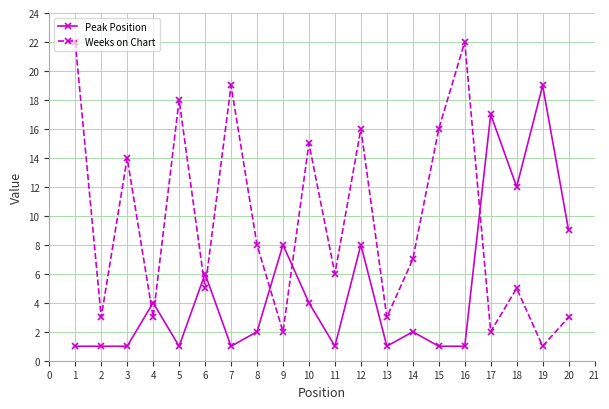

Is the value of Peak Position at 13 greater than the value of Weeks on Chart at 16?

No